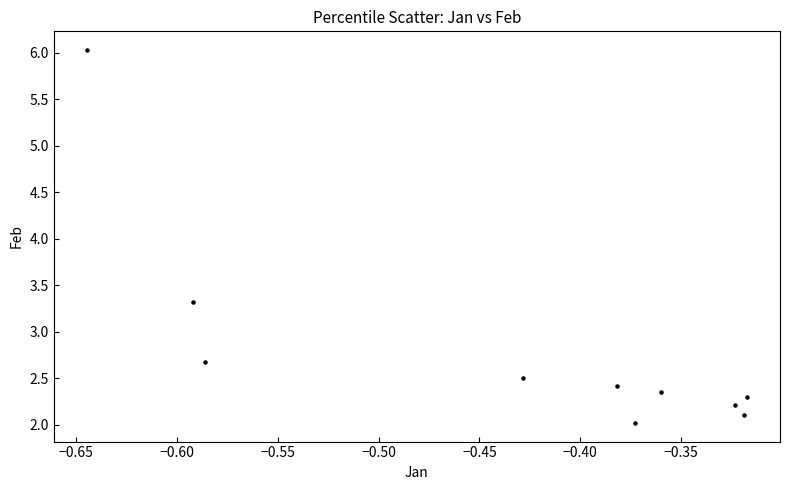

What is the range of Y values (max minus min)?

4.0